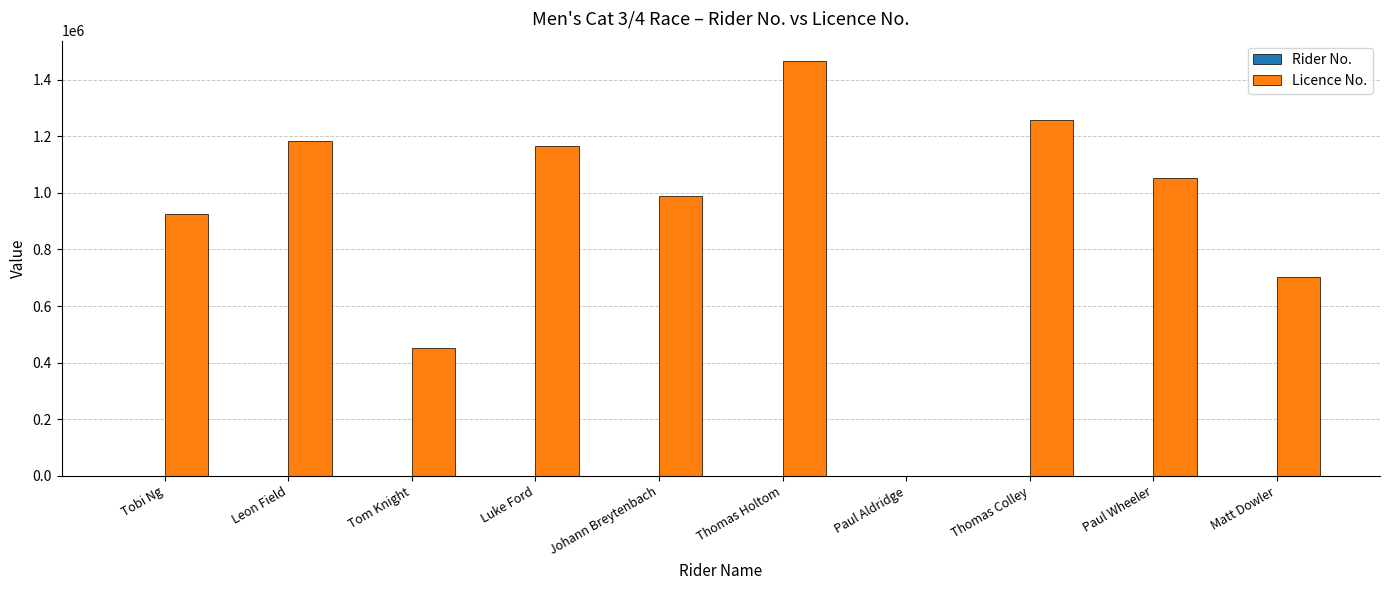

The value of Licence No. at Thomas Holtom is 876774. True or false?

False